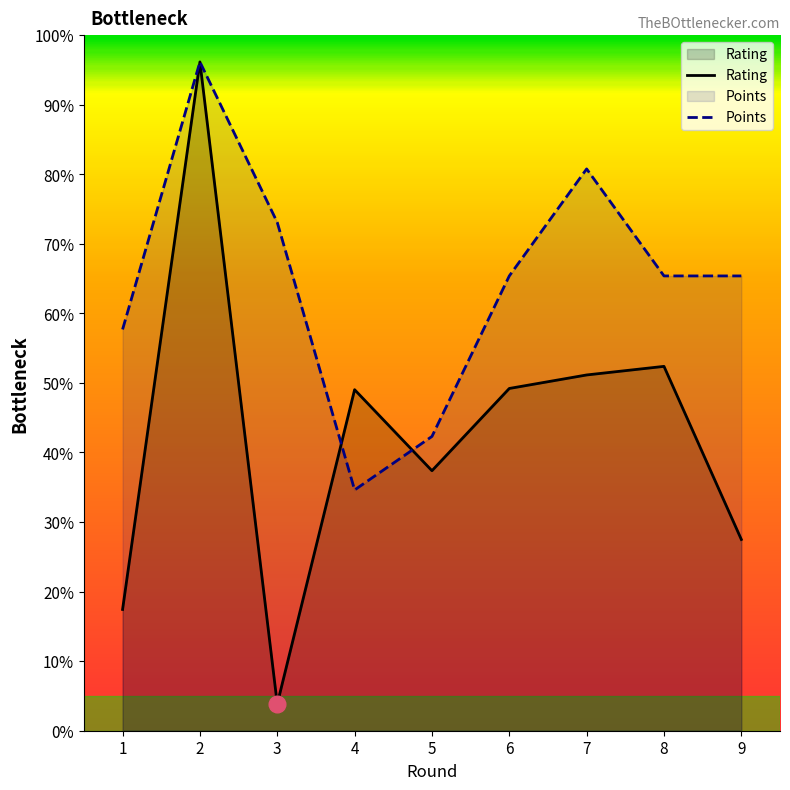

The value of Rating at 8 is 2418.4. True or false?

False